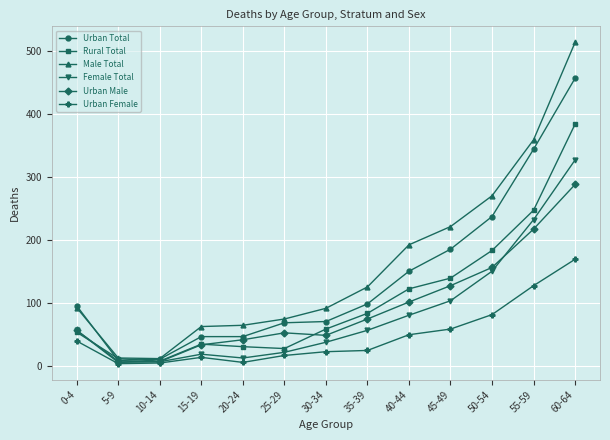

At which category is the sum across all series the highest?

60-64